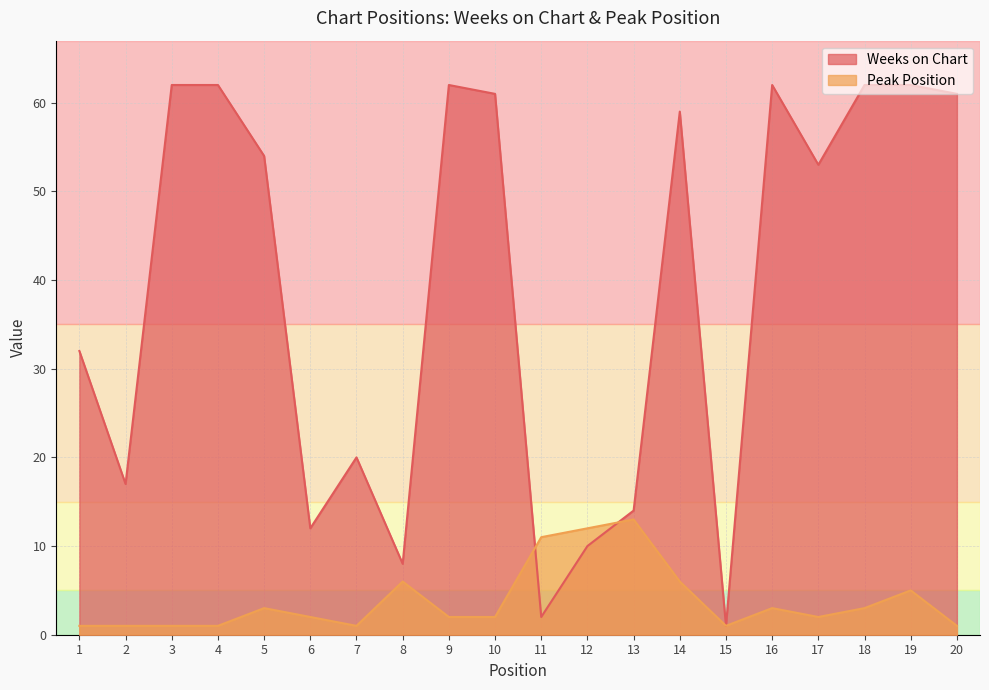

In Weeks on Chart, how many points are higher than both neighbors (excluding endpoints)?

4